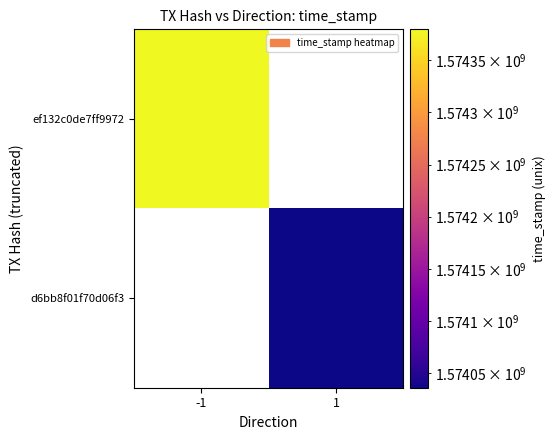

How many distinct data groups are displayed?

2